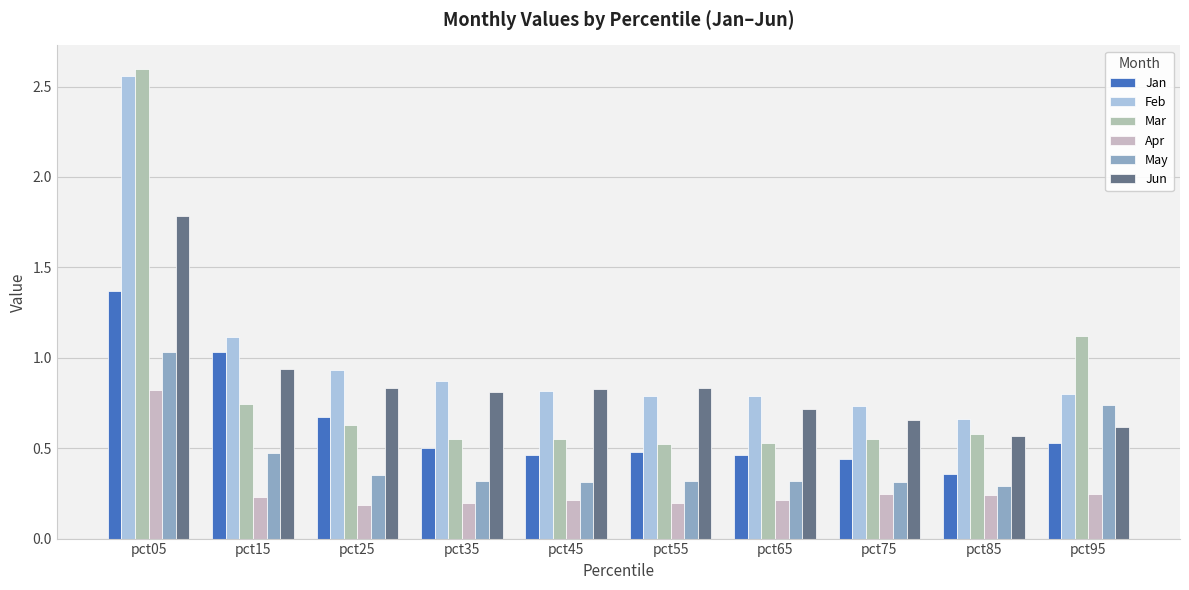

Between pct85 and pct75, which is larger?

pct75